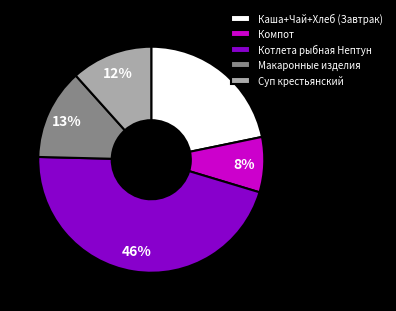

Does Каша+Чай+Хлеб (Завтрак) account for over 50% of the chart?

No